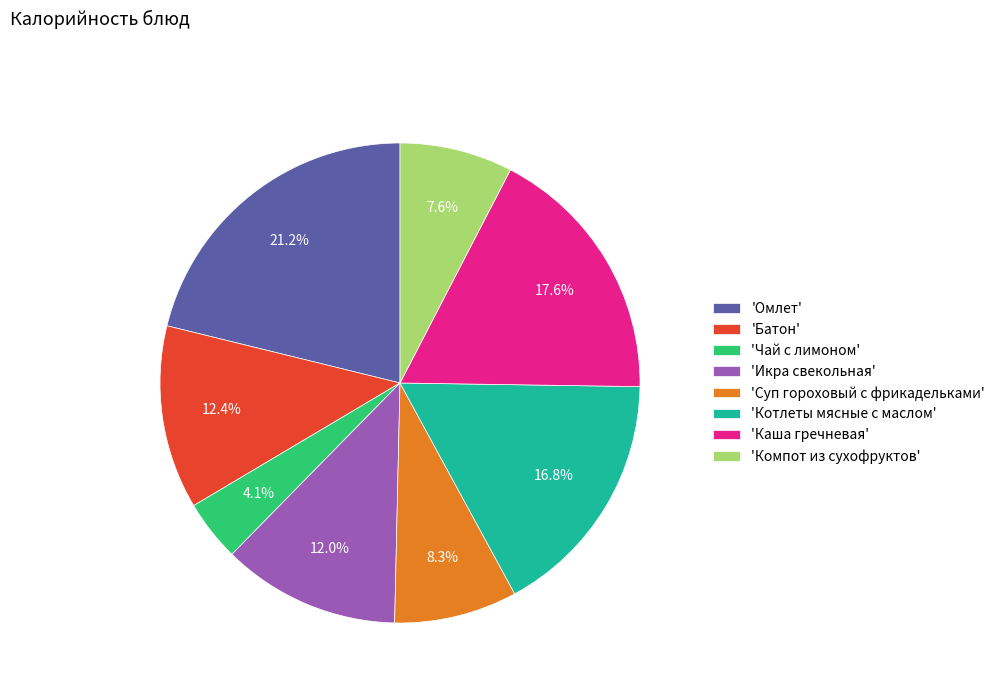

How many slices are in this pie chart?

8